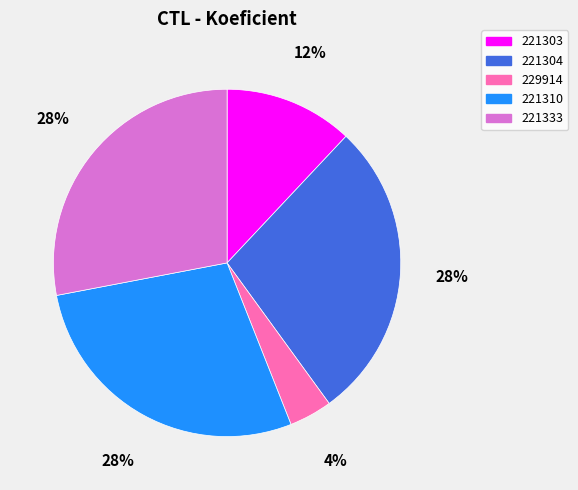

To the nearest percent, what percentage of the pie is 221303?

12%